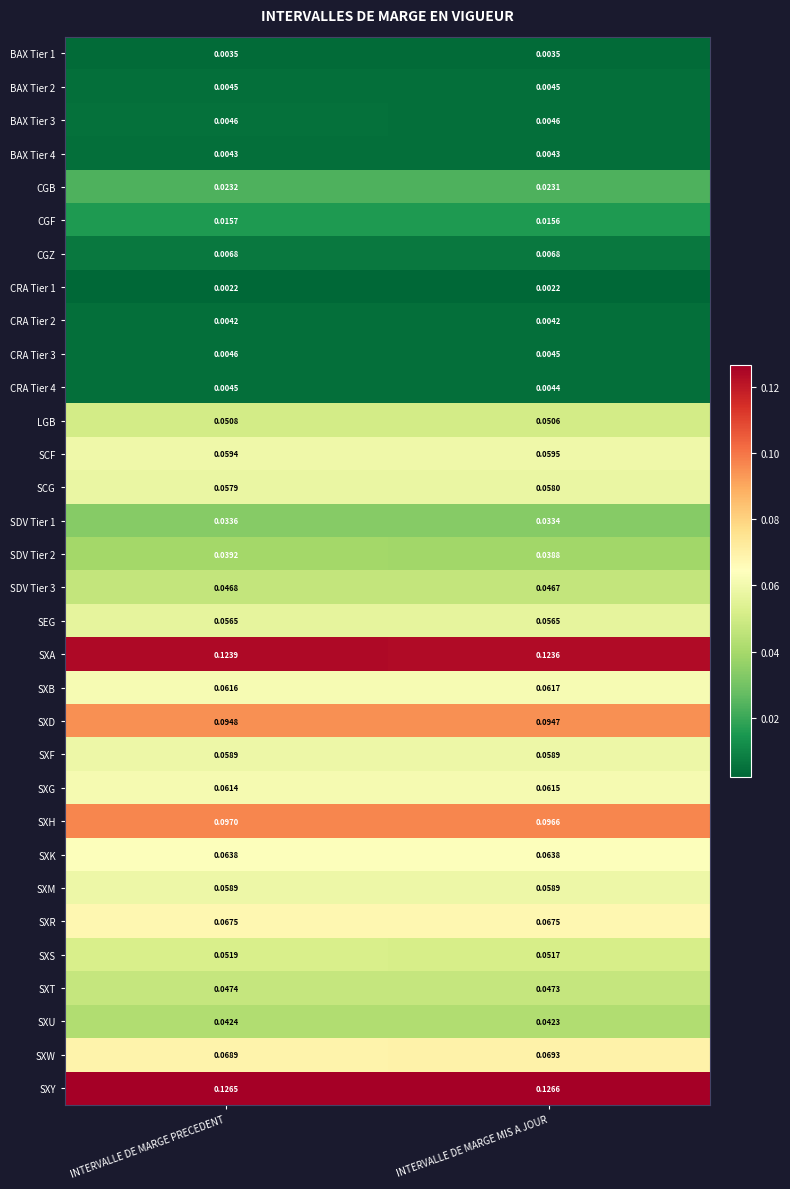

Which series has the largest total across all categories?

SXY